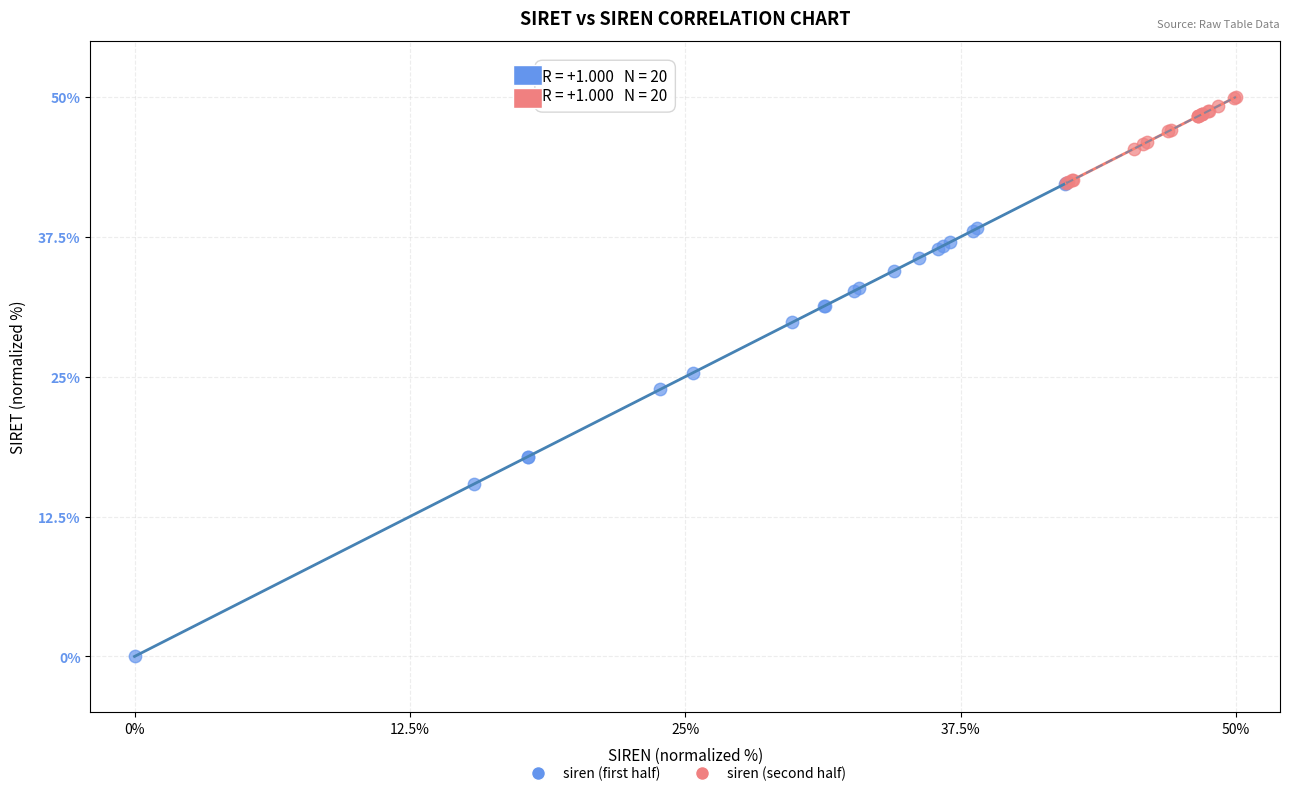

Which series contains the lowest Y value?

siren (first half)